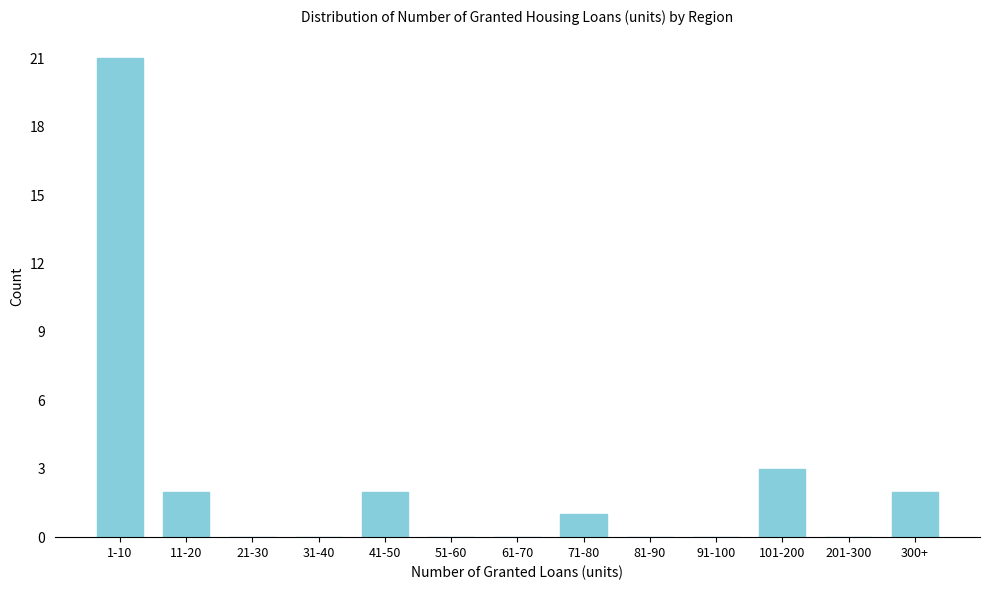

Reading right to left, extract all data points from this chart.

300+=2	201-300=0	101-200=3	91-100=0	81-90=0	71-80=1	61-70=0	51-60=0	41-50=2	31-40=0	21-30=0	11-20=2	1-10=21